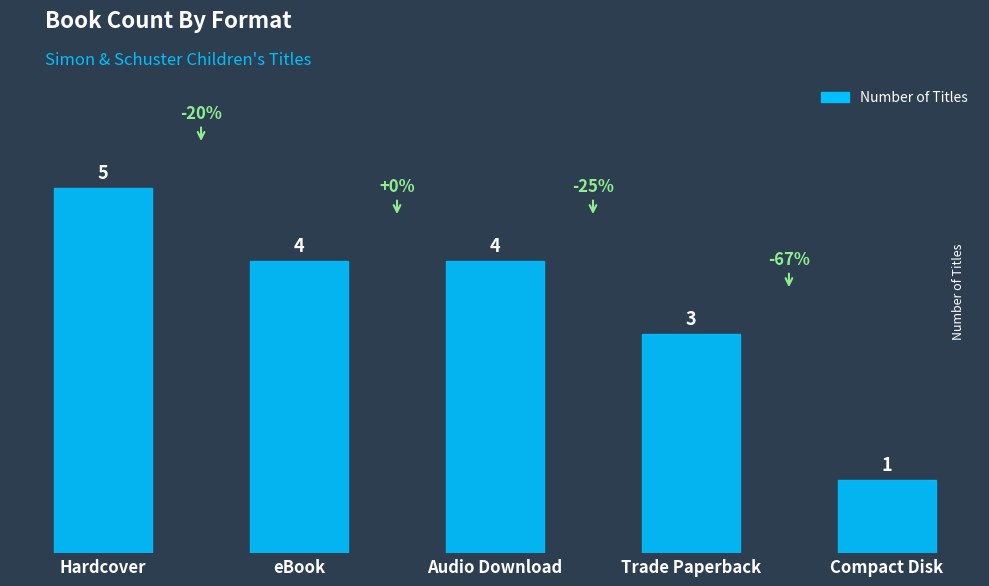

How many values are below 4?

2